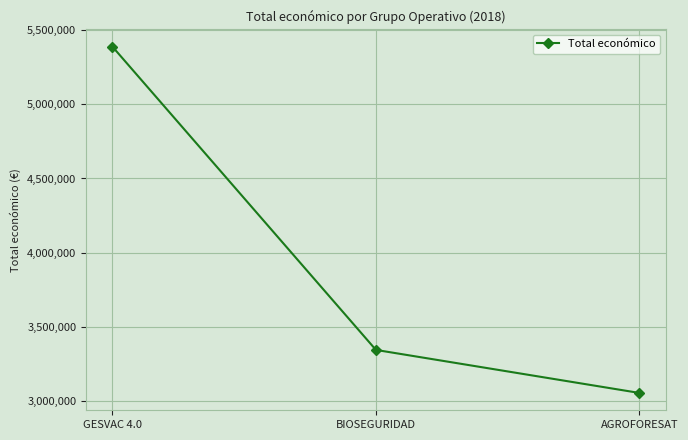

Does the chart have visible grid lines?

Yes